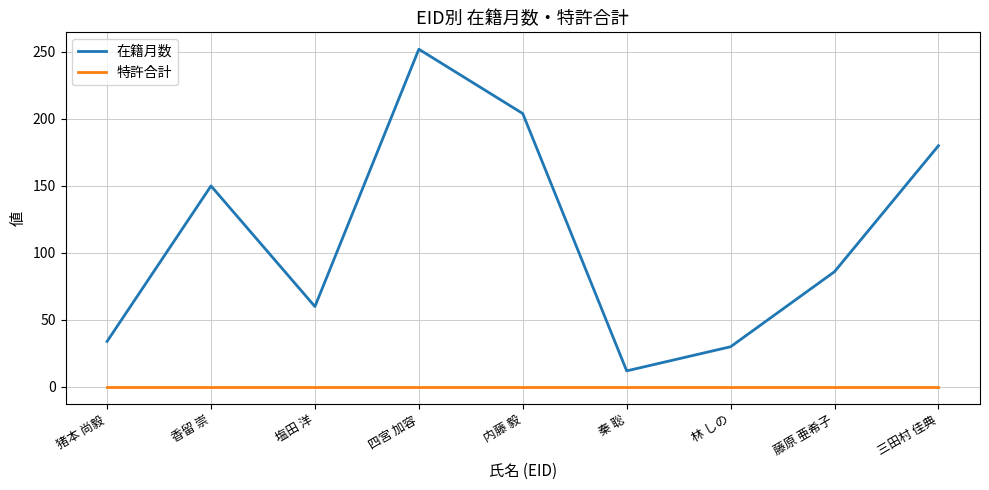

At which label is 在籍月数 closest to 132?

香留 崇